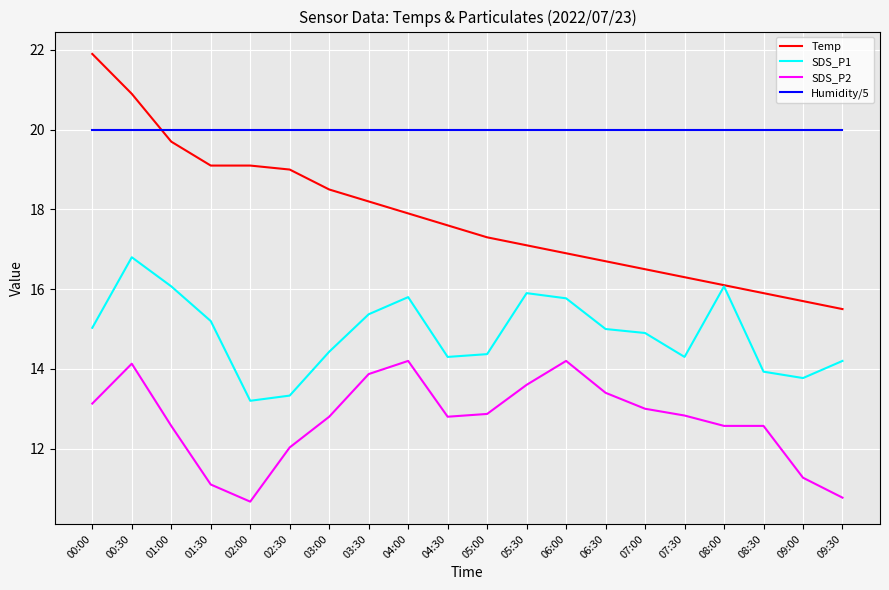

What is the difference between the maximum and minimum values in the Temp series?

6.4